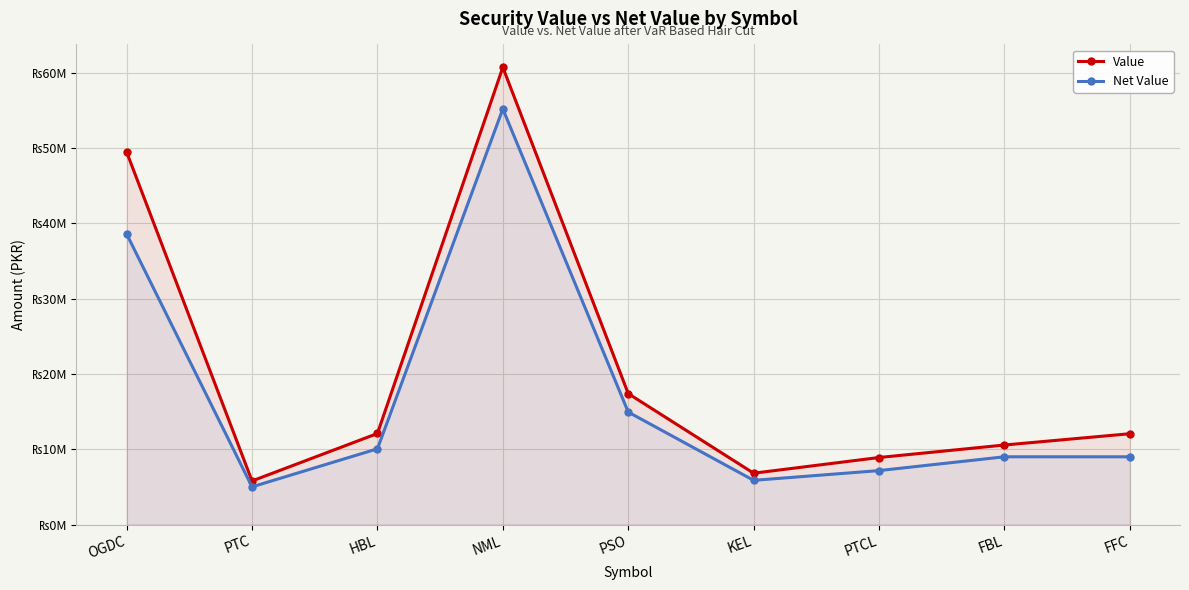

True or false: Net Value has more than 2 interior local peaks.

False